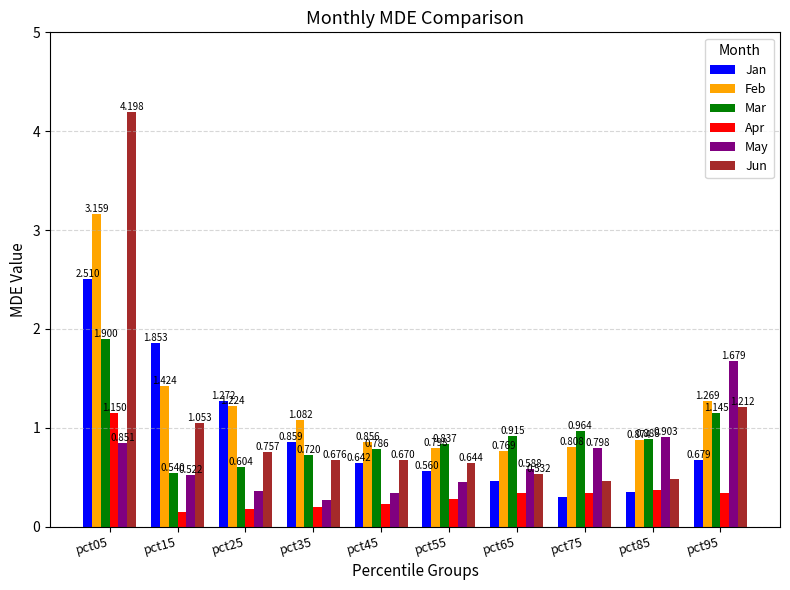

How many bars are there in each group?

6